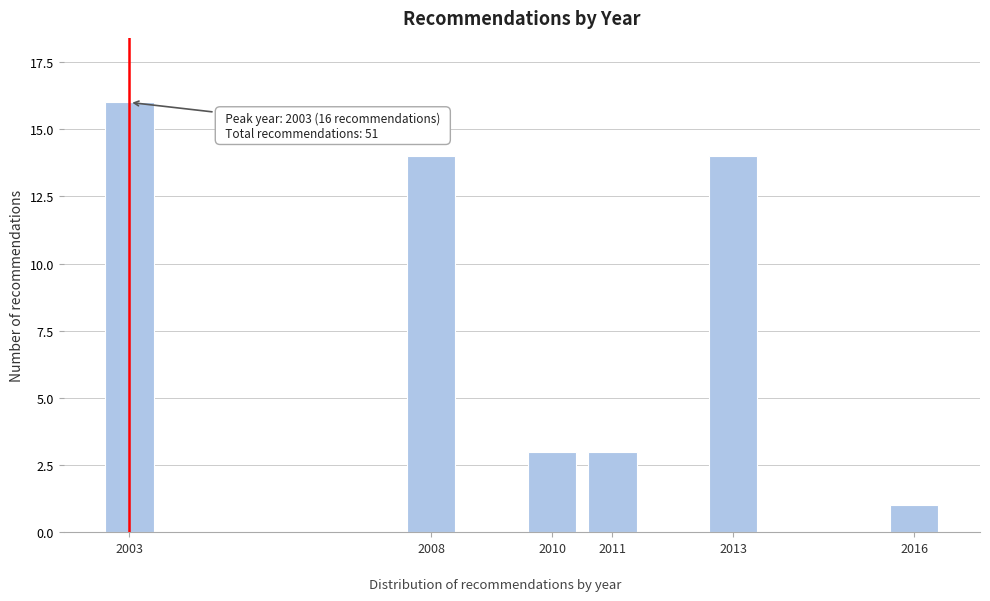

Reading left to right, what are all the values shown in this chart?

2003=16	2008=14	2010=3	2011=3	2013=14	2016=1